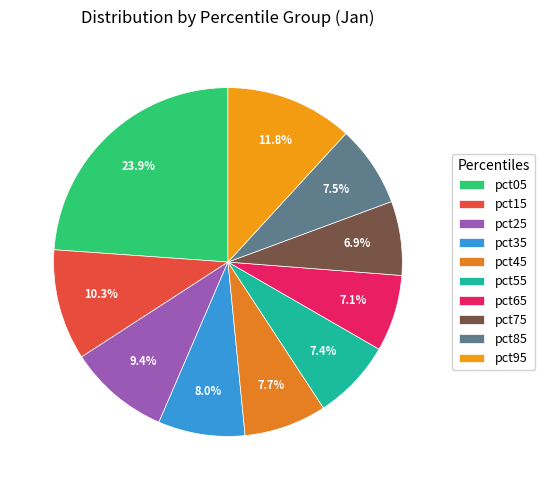

Combined, do pct75 and pct35 account for over 50%?

No